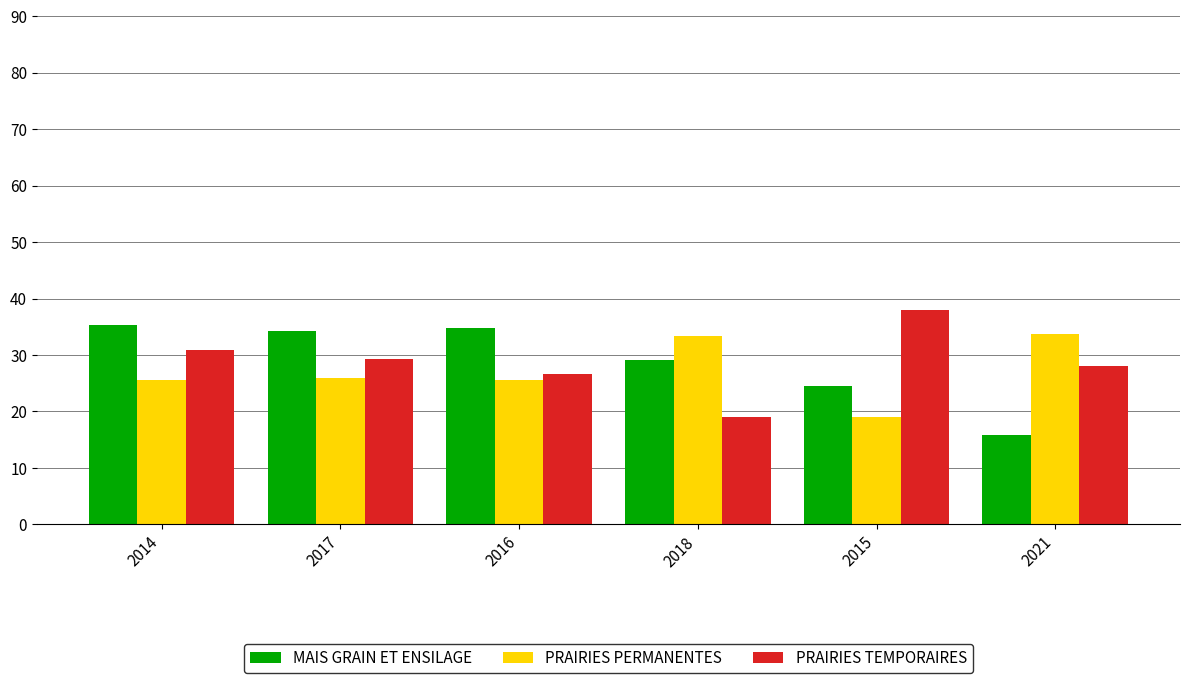

What are all the series names shown in the legend?

MAIS GRAIN ET ENSILAGE, PRAIRIES PERMANENTES, PRAIRIES TEMPORAIRES